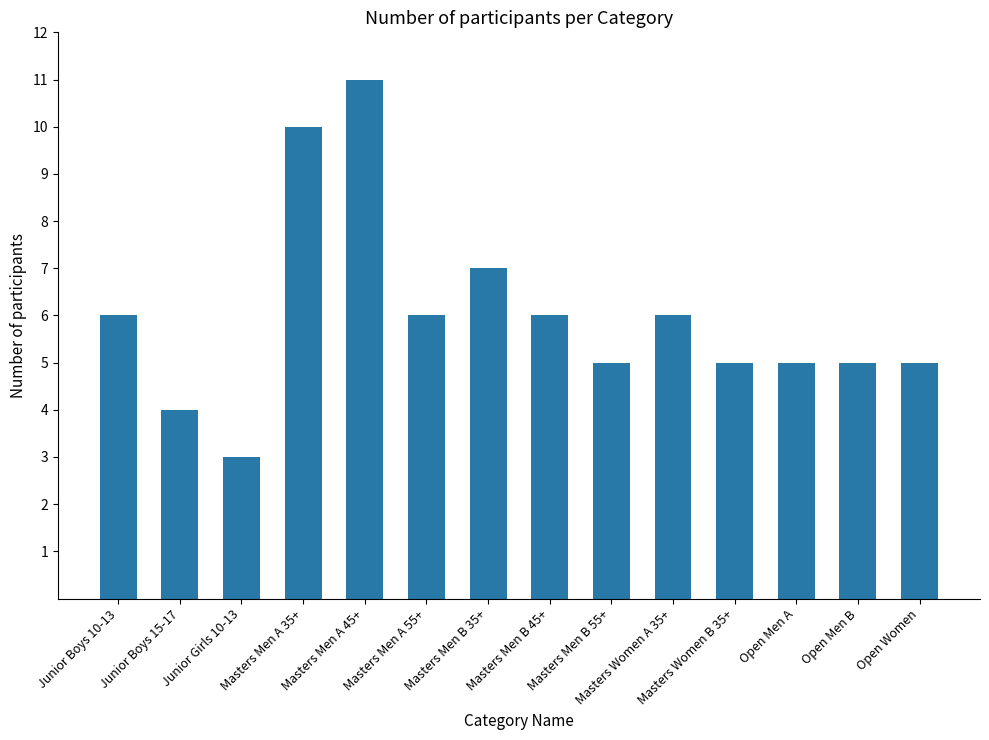

Reading left to right, what are all the values shown in this chart?

6	4	3	10	11	6	7	6	5	6	5	5	5	5